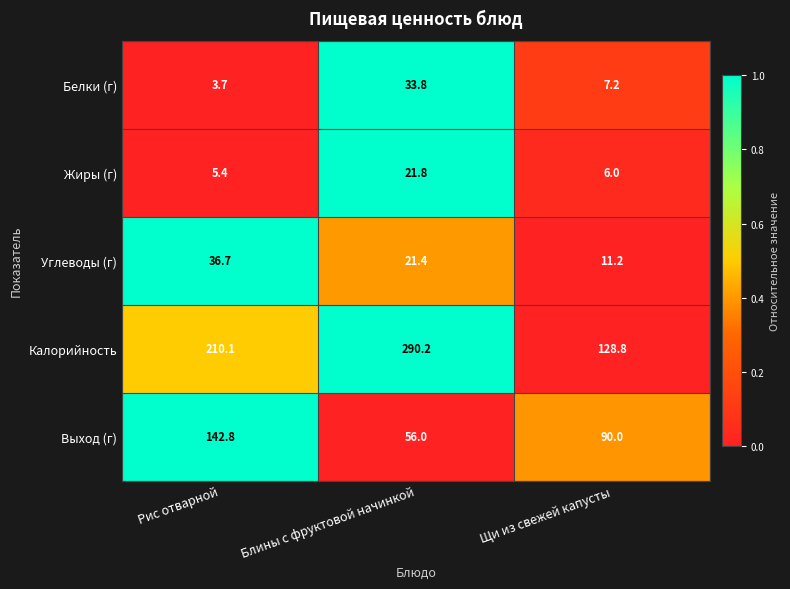

Reading left to right, what are all the values shown in this chart?

Белки (г): Рис отварной=3.7	Блины с фруктовой начинкой=33.8	Щи из свежей капусты=7.2
Жиры (г): Рис отварной=5.4	Блины с фруктовой начинкой=21.8	Щи из свежей капусты=6.0
Углеводы (г): Рис отварной=36.7	Блины с фруктовой начинкой=21.4	Щи из свежей капусты=11.2
Калорийность: Рис отварной=210.1	Блины с фруктовой начинкой=290.2	Щи из свежей капусты=128.8
Выход (г): Рис отварной=142.8	Блины с фруктовой начинкой=56.0	Щи из свежей капусты=90.0